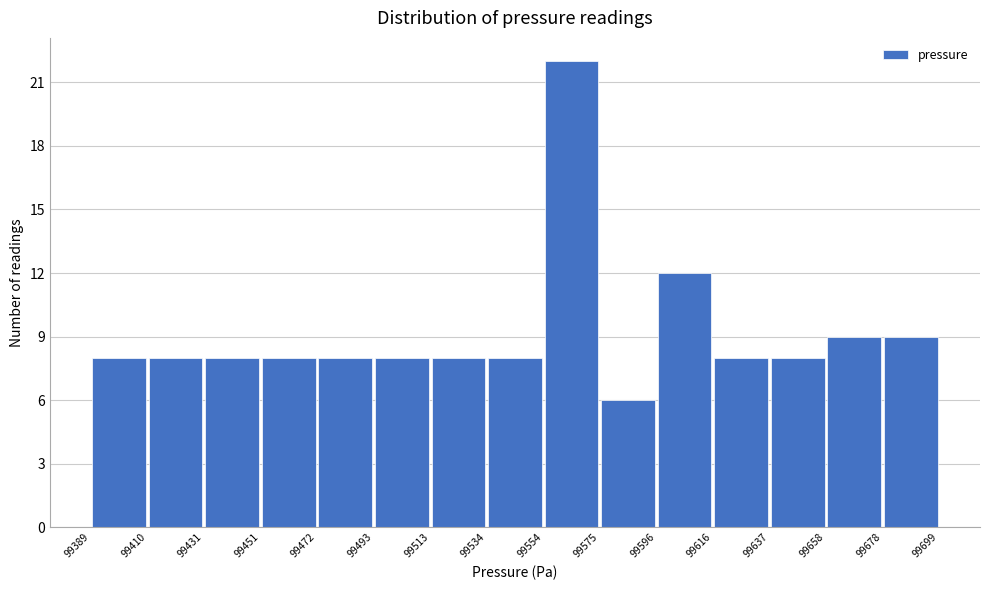

Which range on the x-axis has the tallest bar?

99554 to 99575